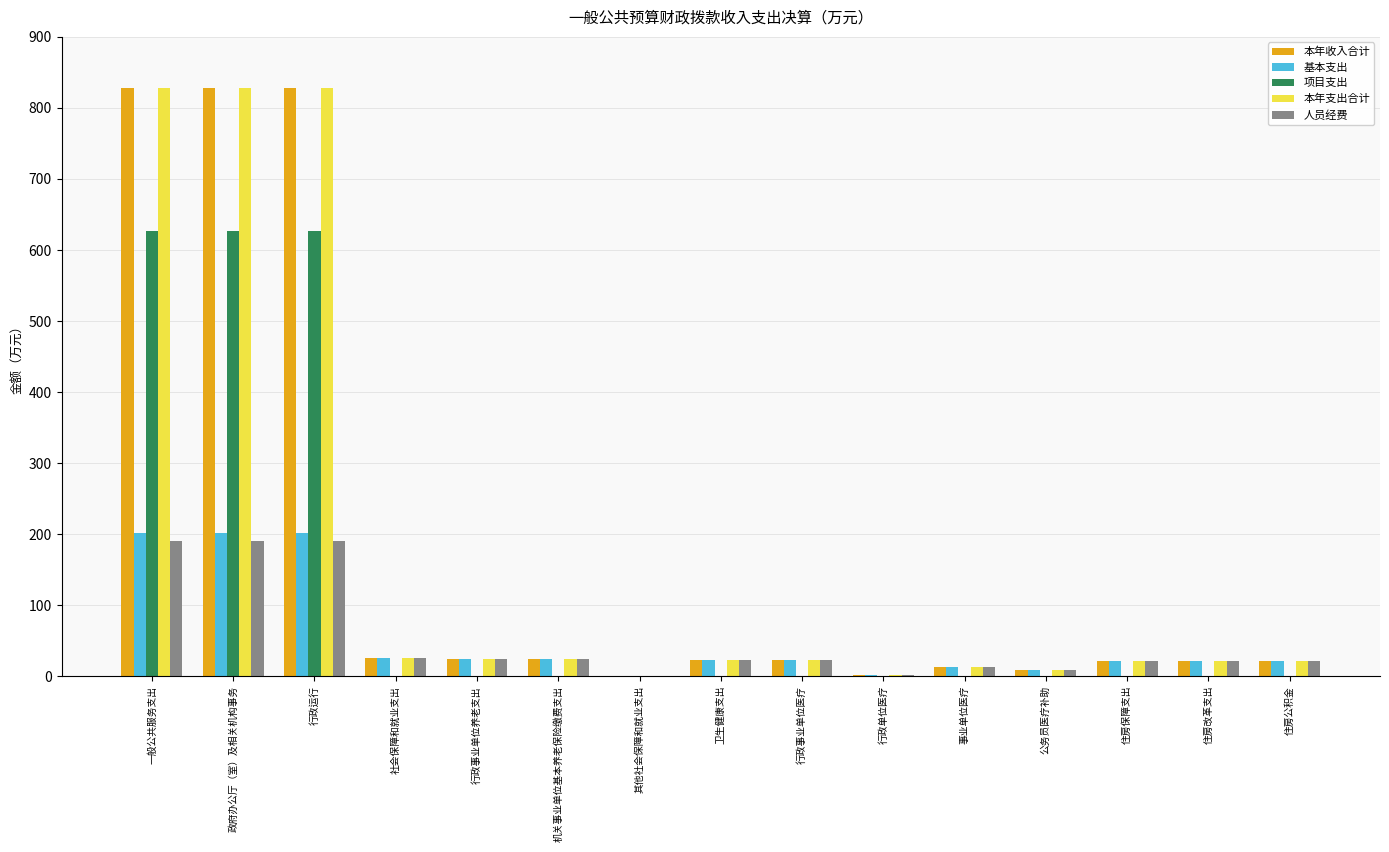

True or false: 基本支出 has a value of 109.8 at 政府办公厅（室）及相关机构事务.

False